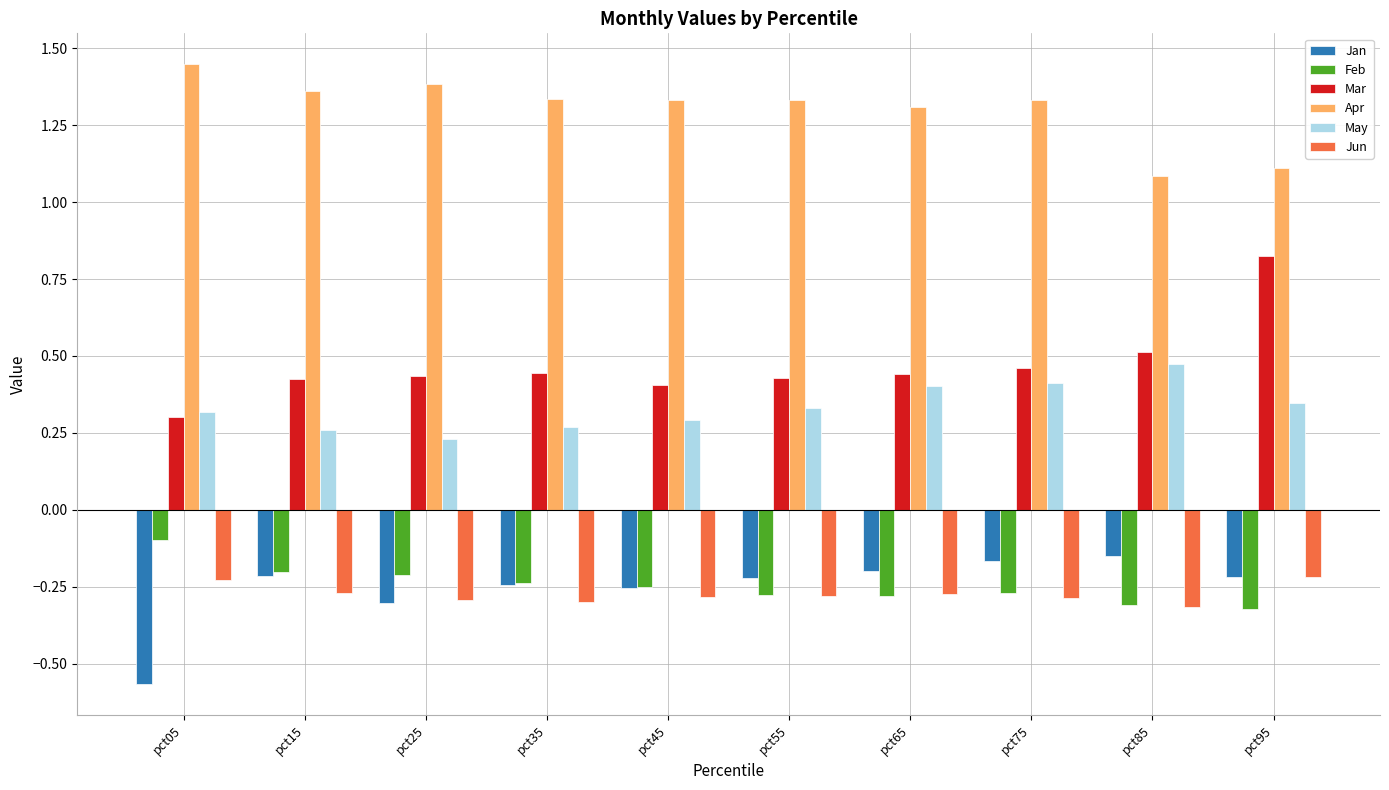

At which label does Feb reach its peak?

pct05